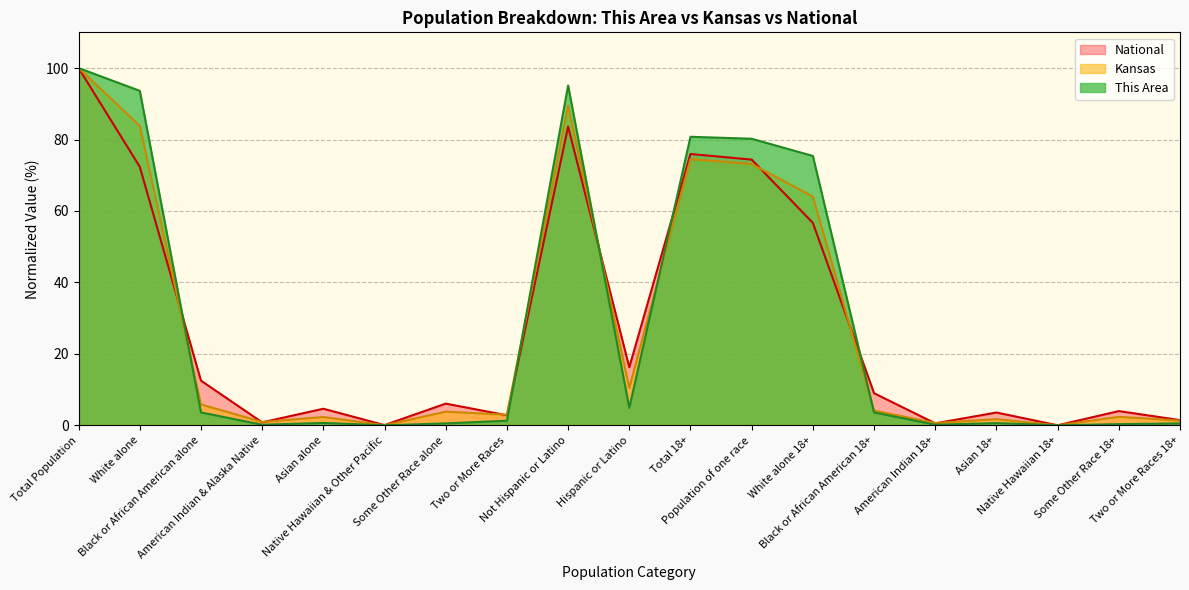

How many lines are shown in the chart?

3